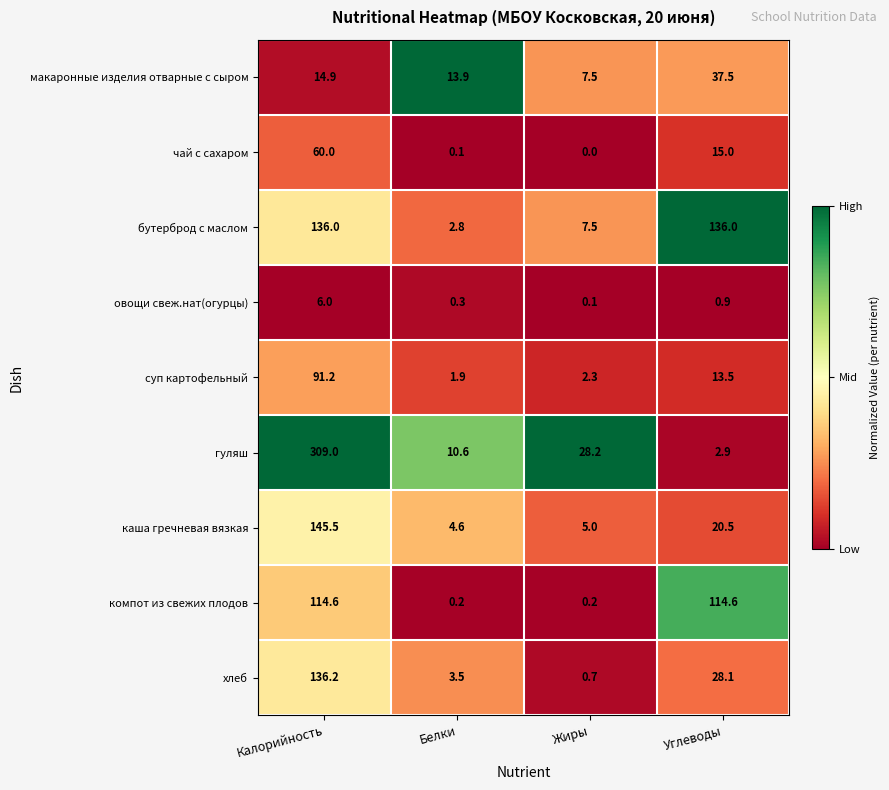

What is the sum of the хлеб values at Белки and Углеводы?

31.6